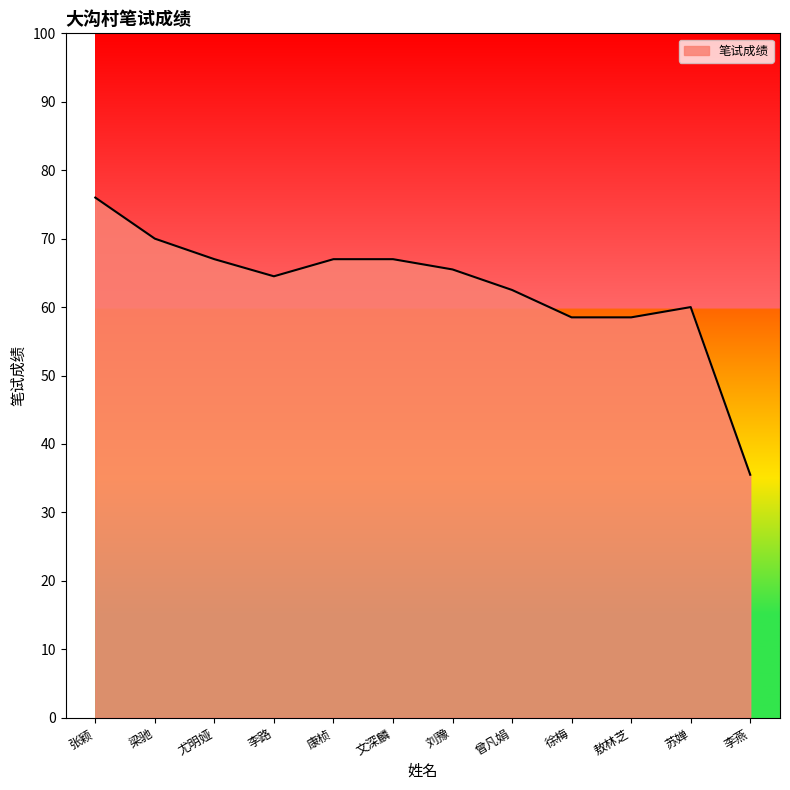

What is the approximate value at 康桢?

67.0